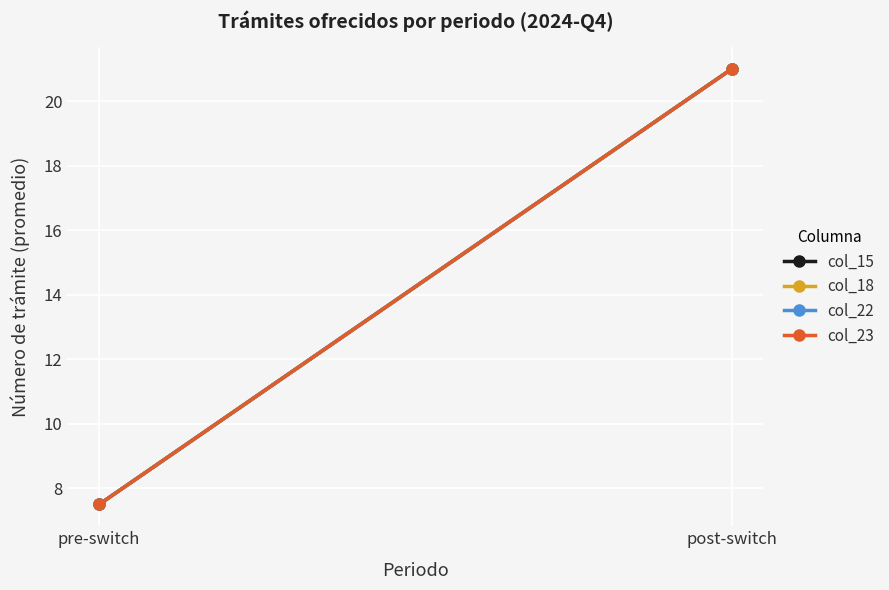

Between pre-switch and post-switch, which is larger?

post-switch